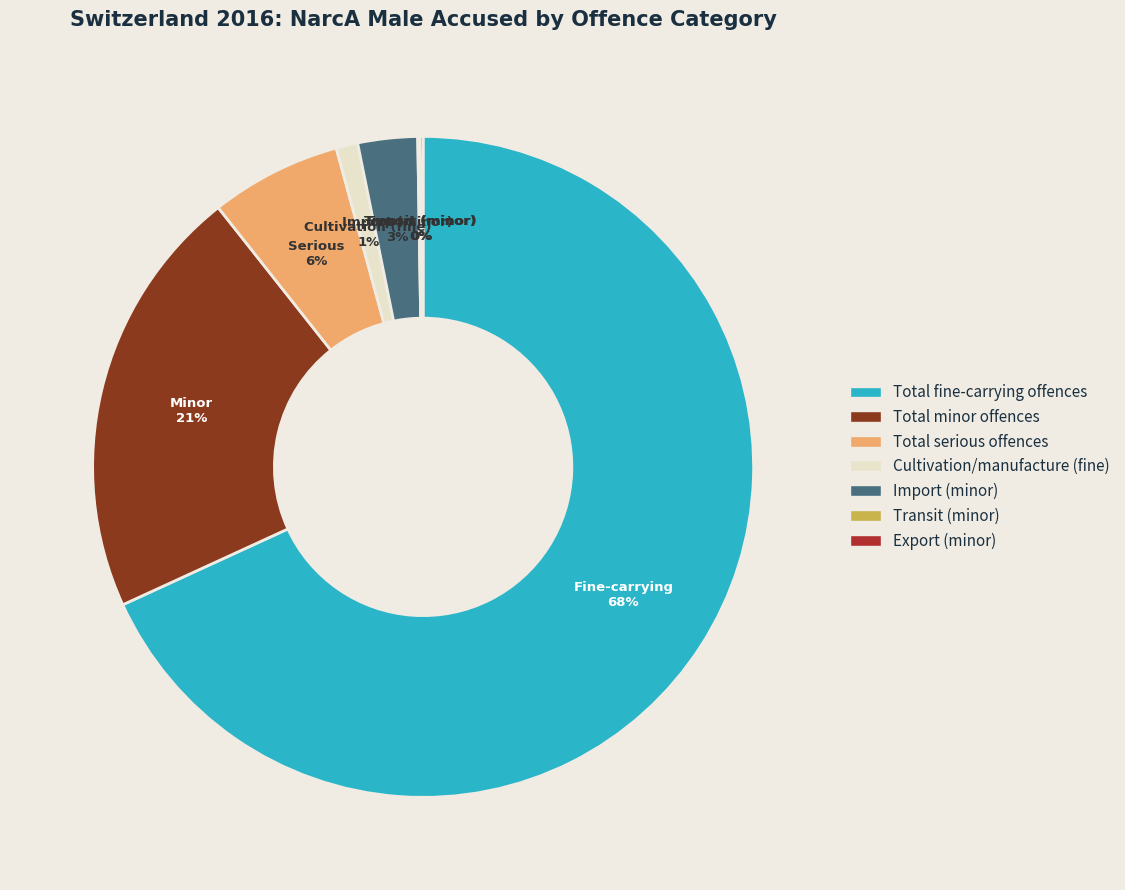

To the nearest percent, what percentage of the pie is Total serious offences?

6%